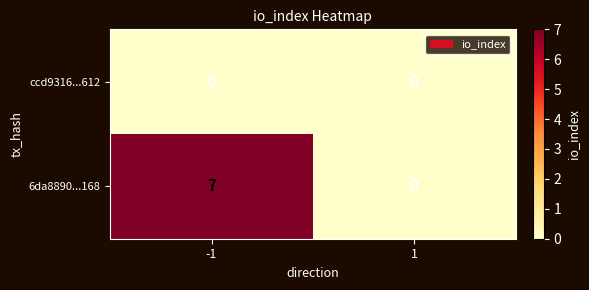

Which series has the largest total across all categories?

6da8890...168